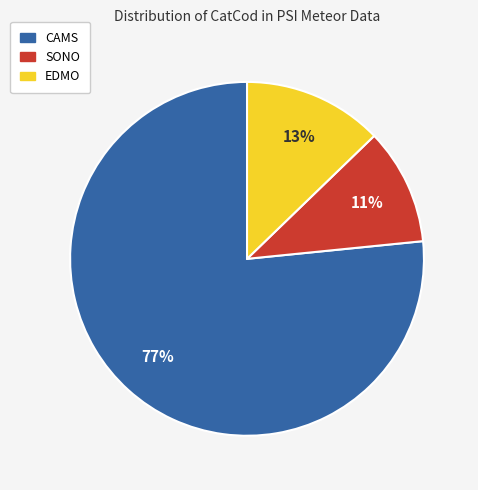

How many slices are in this pie chart?

3